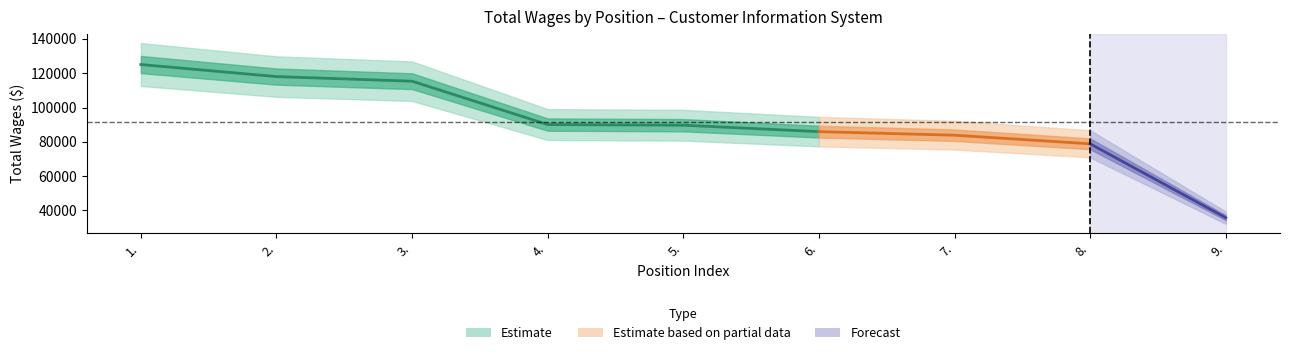

Rank the categories by value from lowest to highest.

9., 8., 7., 6., 5., 4., 3., 2., 1.